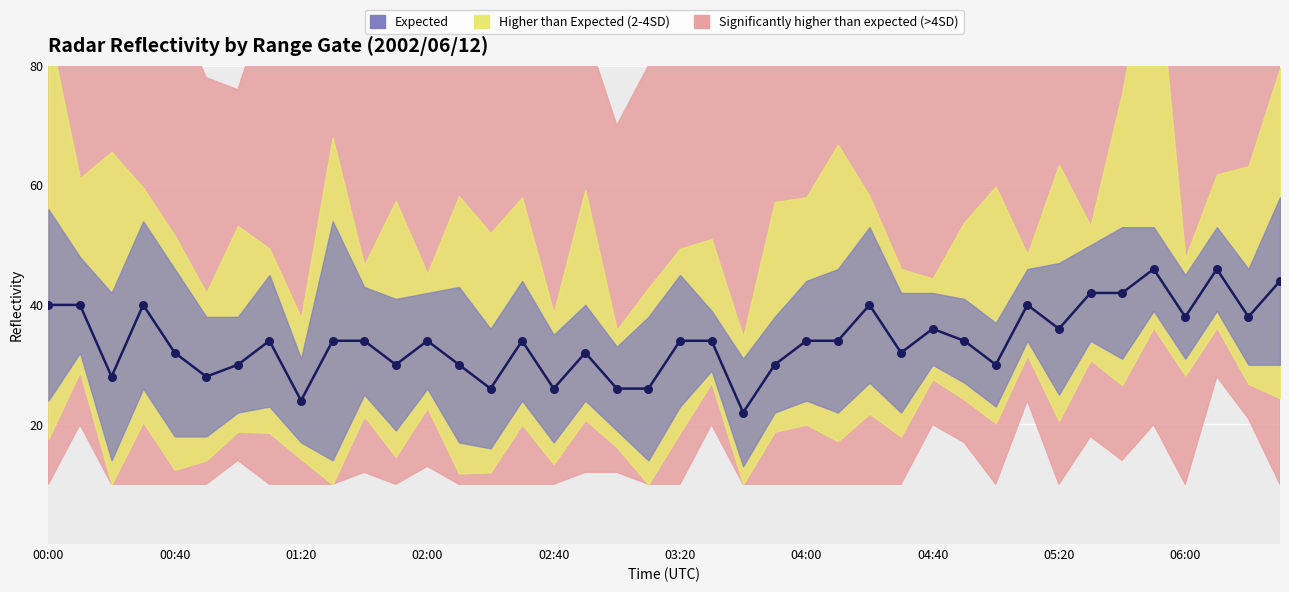

What is the change in value from 05:20 to 22?

-2